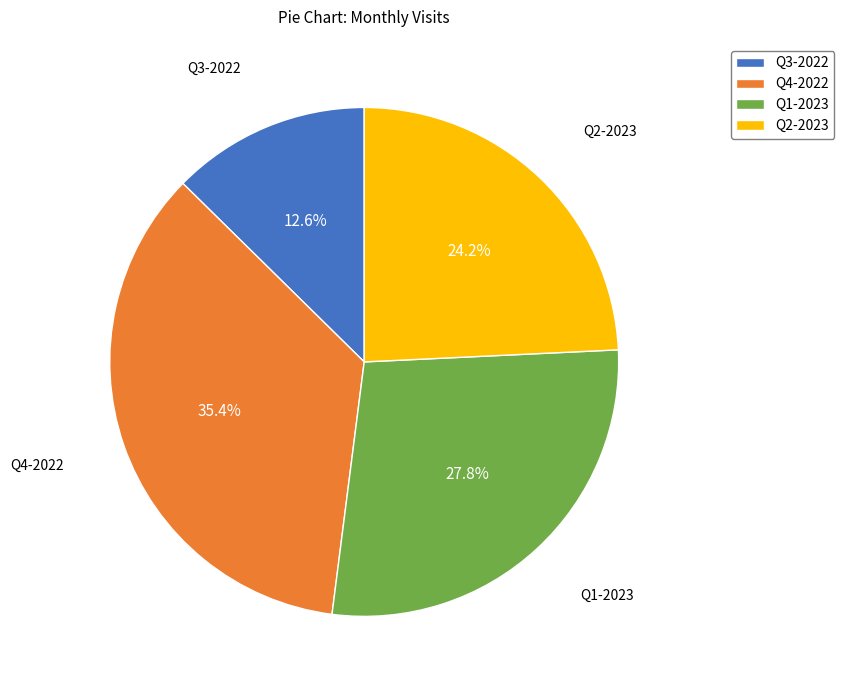

Which category has the biggest portion of the pie?

Q4-2022